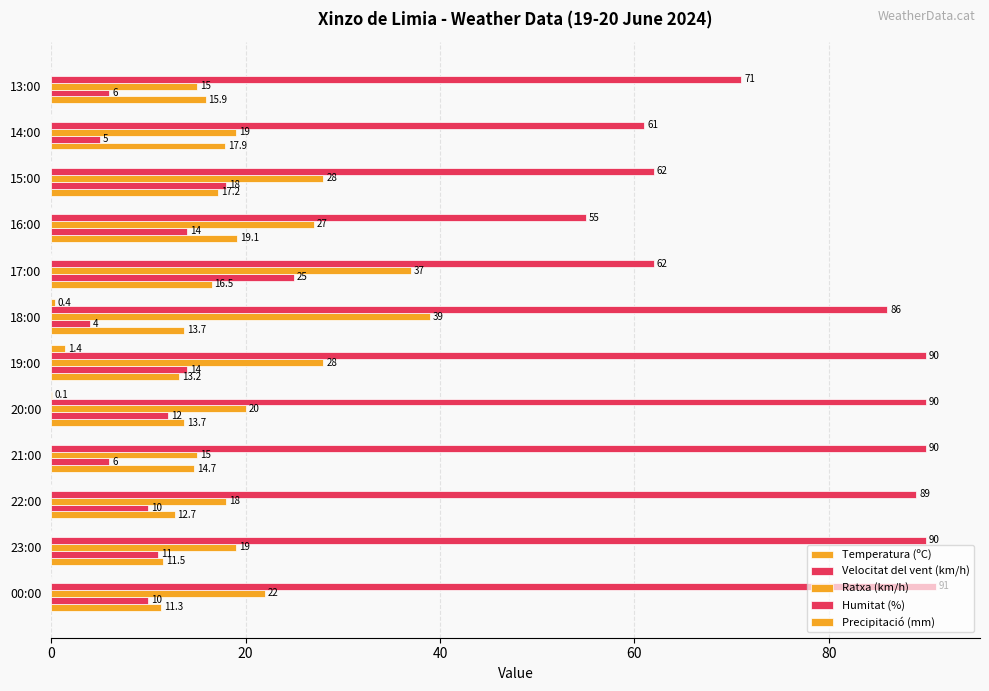

How many values in the Temperatura (ºC) series exceed 14?

6